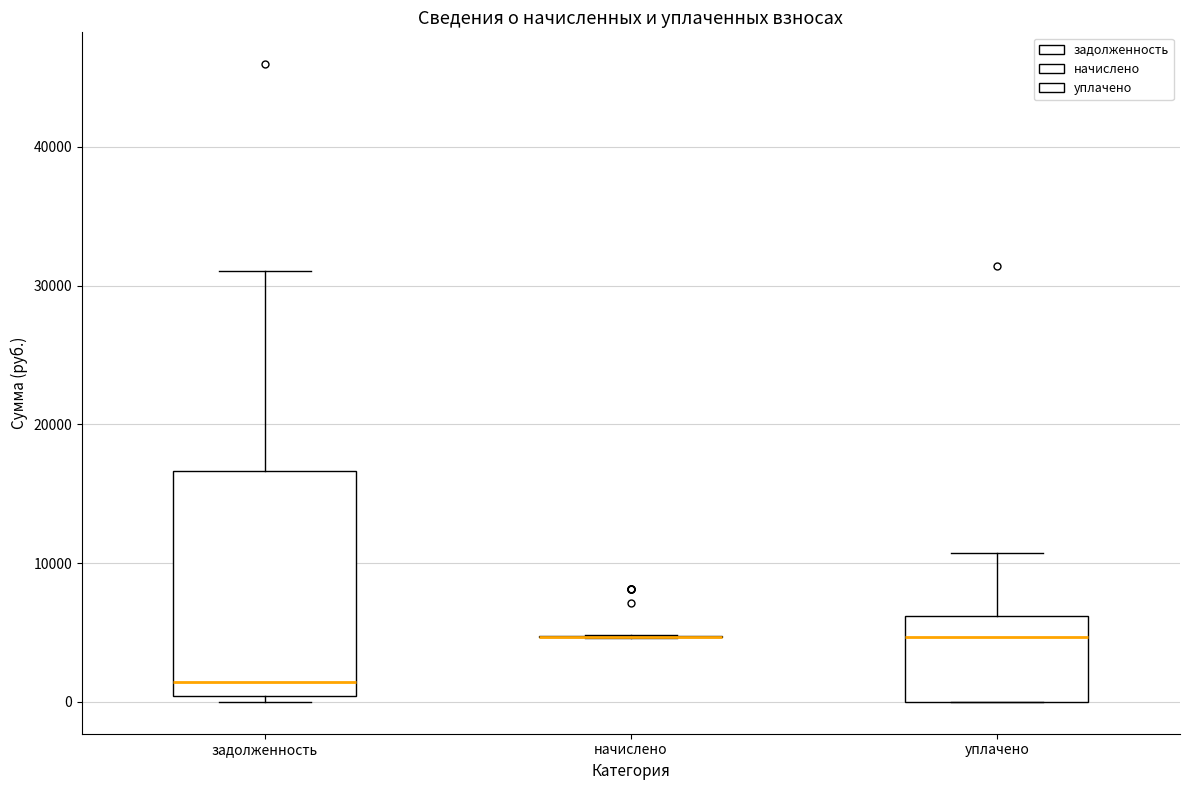

Which box is the tallest, from its lower edge to its upper edge?

задолженность